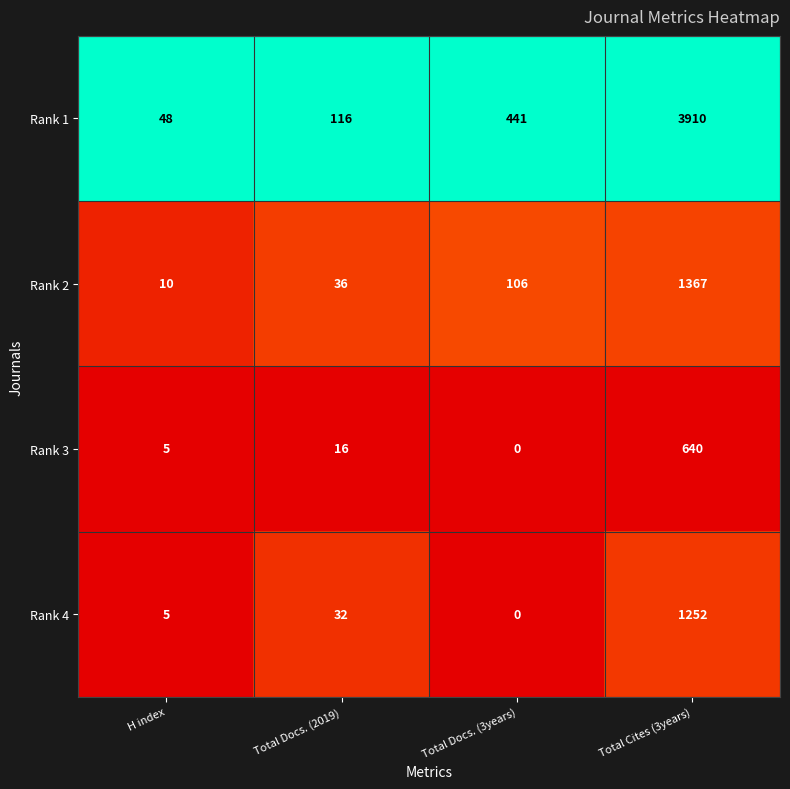

What value does the Rank 4 series have at Total Cites (3years), to the nearest 10?

1250